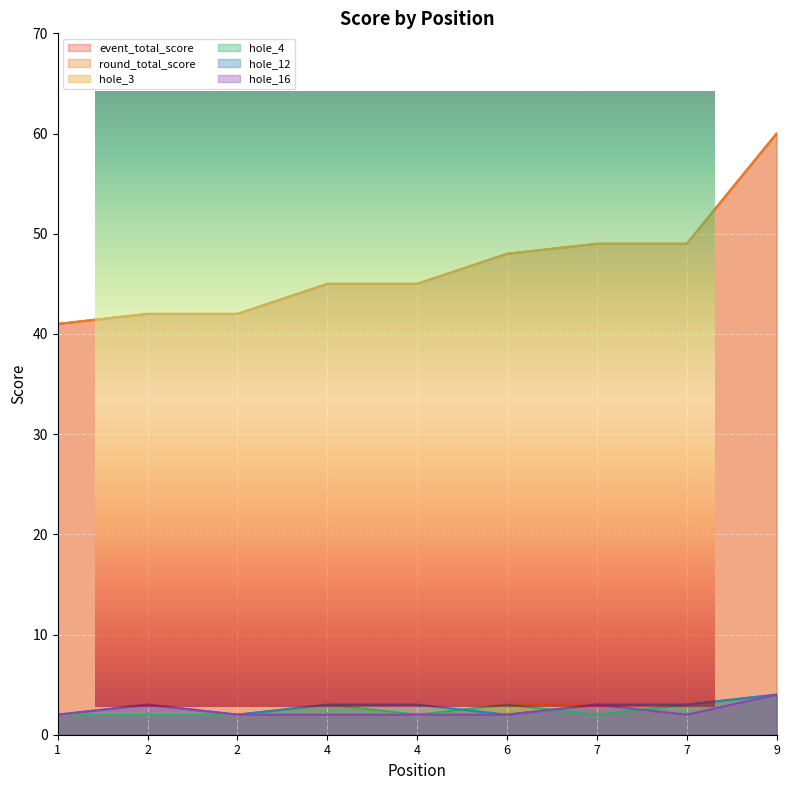

What is the sum of the hole_12 values at 7 and 7?

6